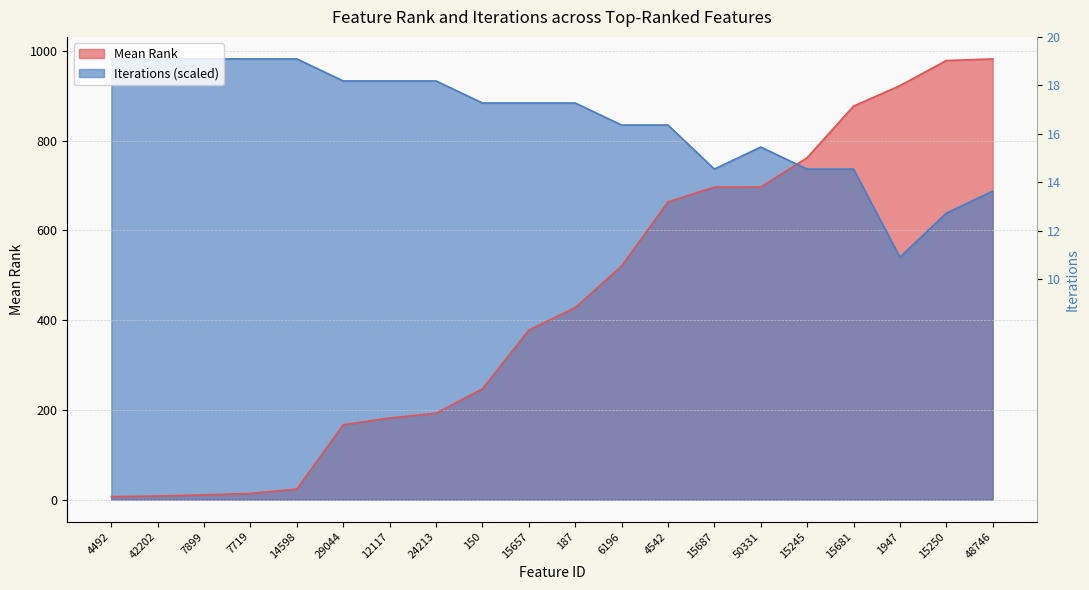

What is the value of the Iterations point at the 20th from the left?

687.5